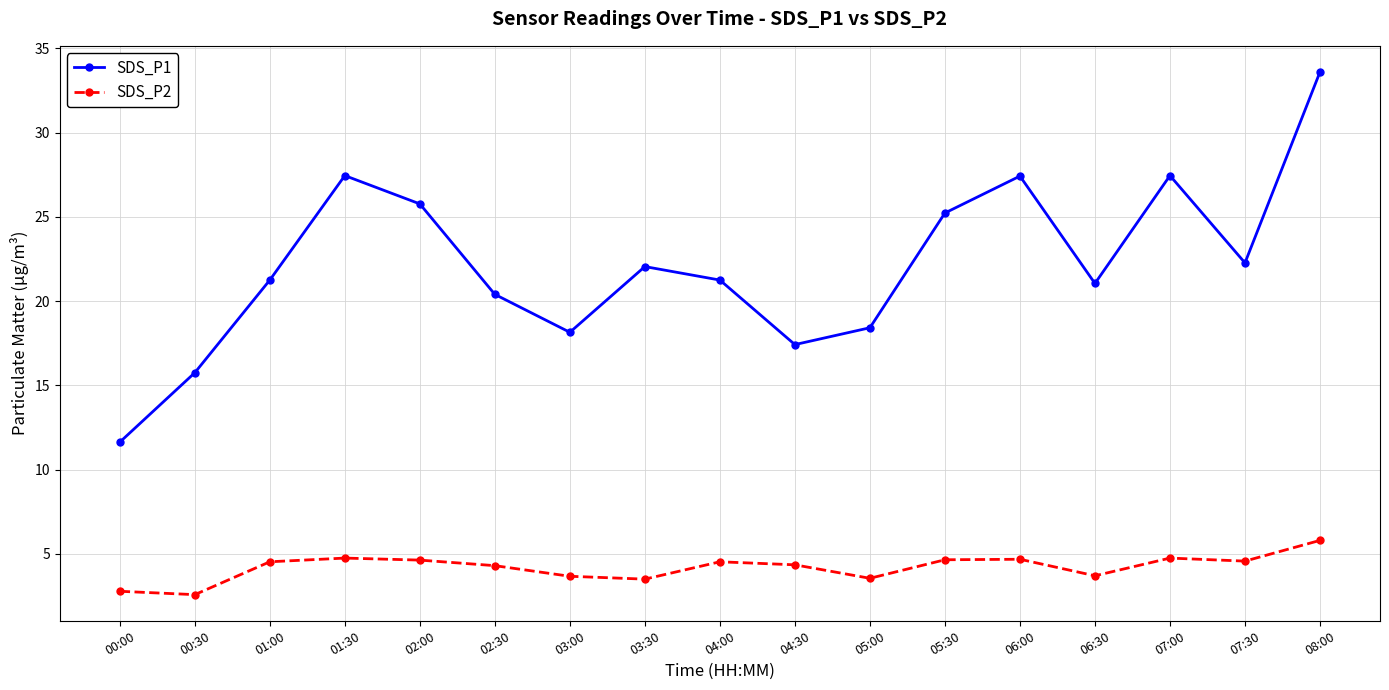

The SDS_P1 series shows 27.4 at 06:00. True or false?

True